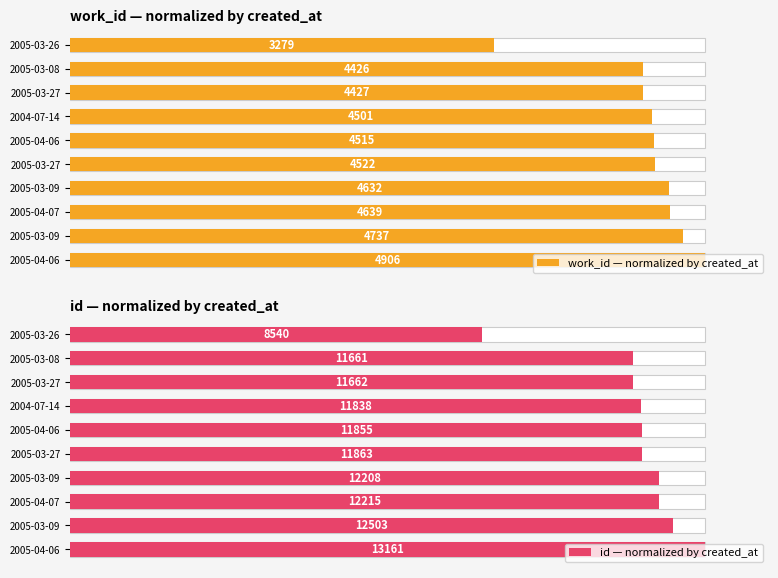

How many bars are there in each group?

2